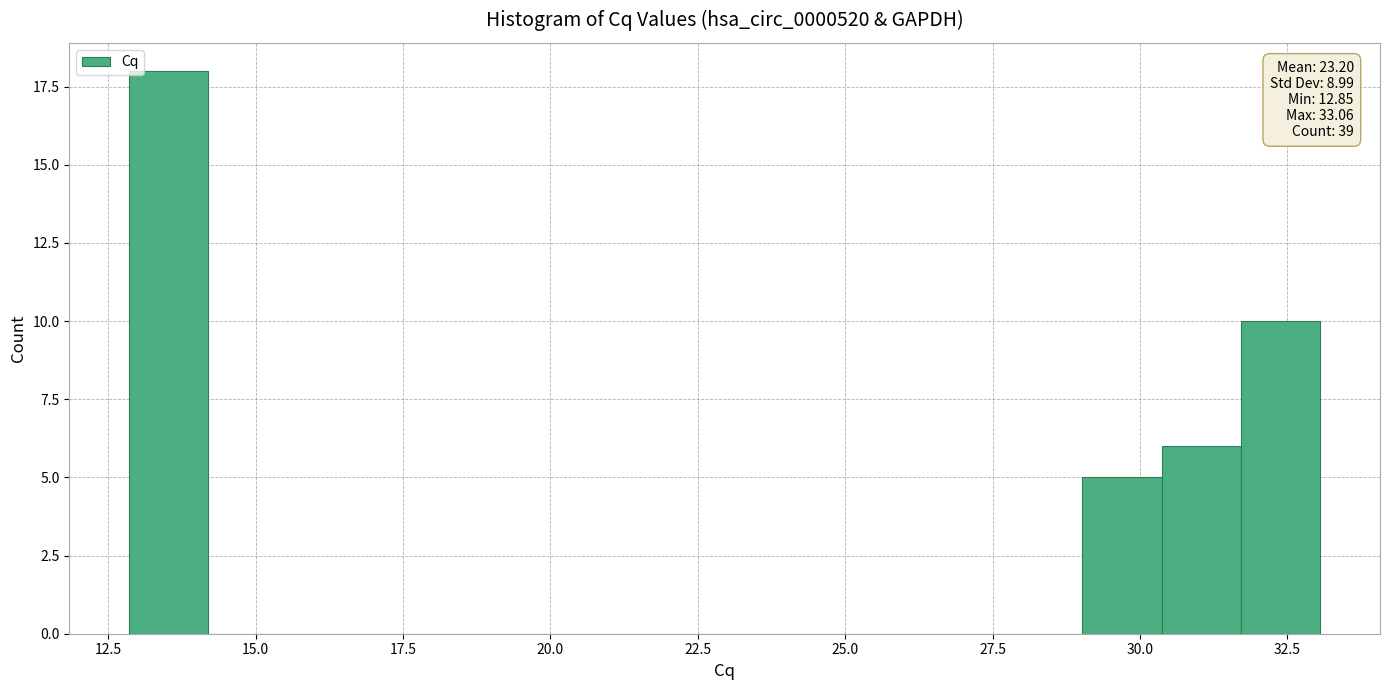

Read against the x-axis, roughly where is the centre of the tallest bar?

13.5